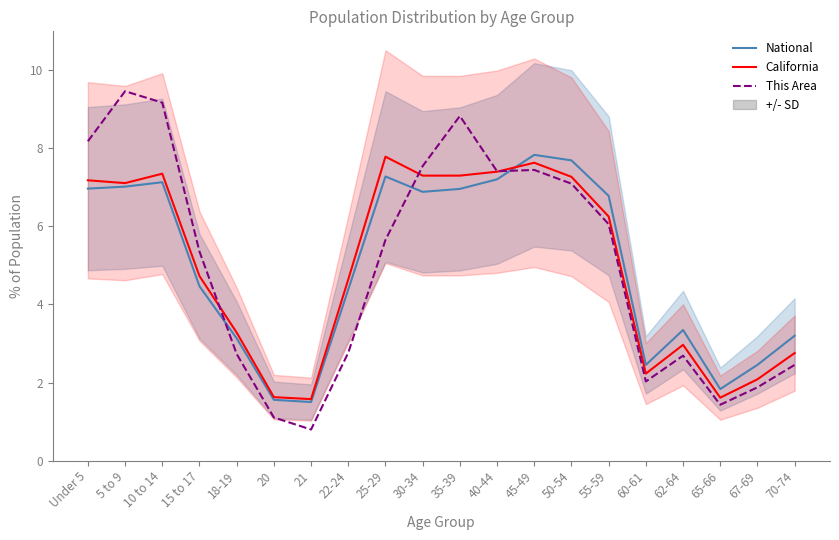

How many intersections are there between California and This Area?

3